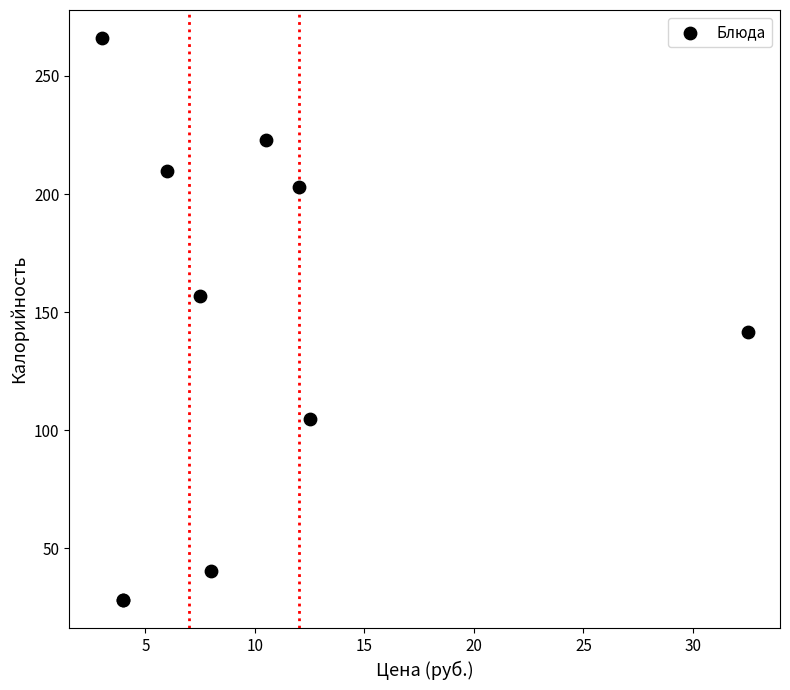

What Y value in the scatter plot is closest to 147?

141.8